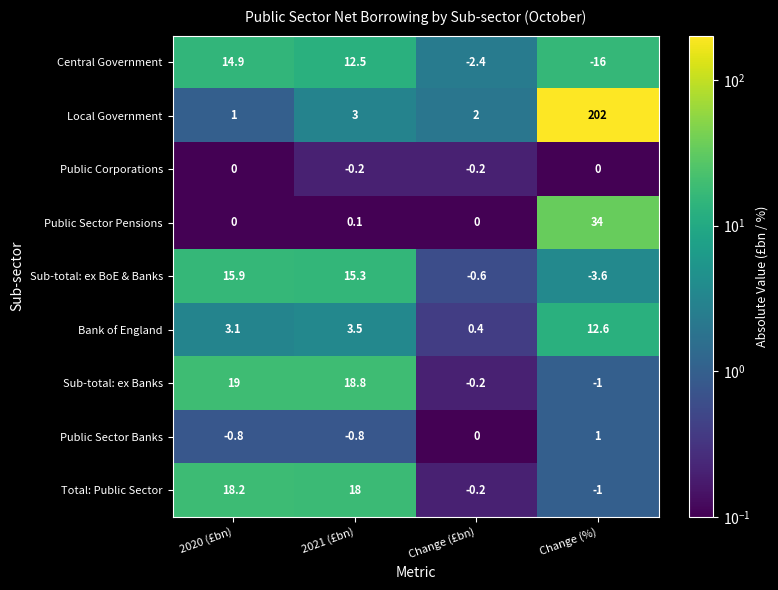

The value of Bank of England at 2021 (£bn) is 3.5. True or false?

True